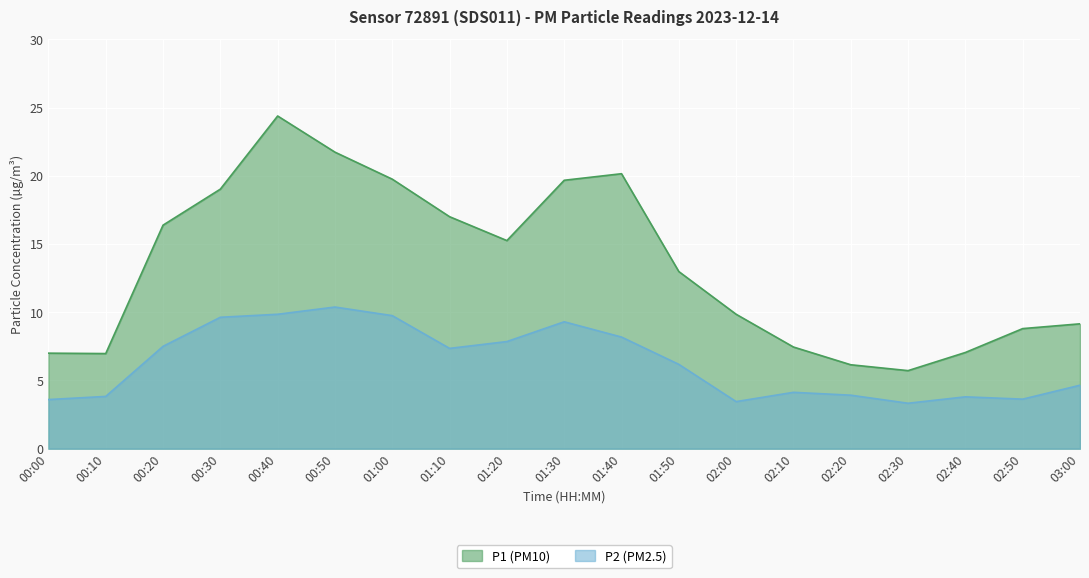

List the series in order of their overall mean, lowest first.

P2 (PM2.5), P1 (PM10)